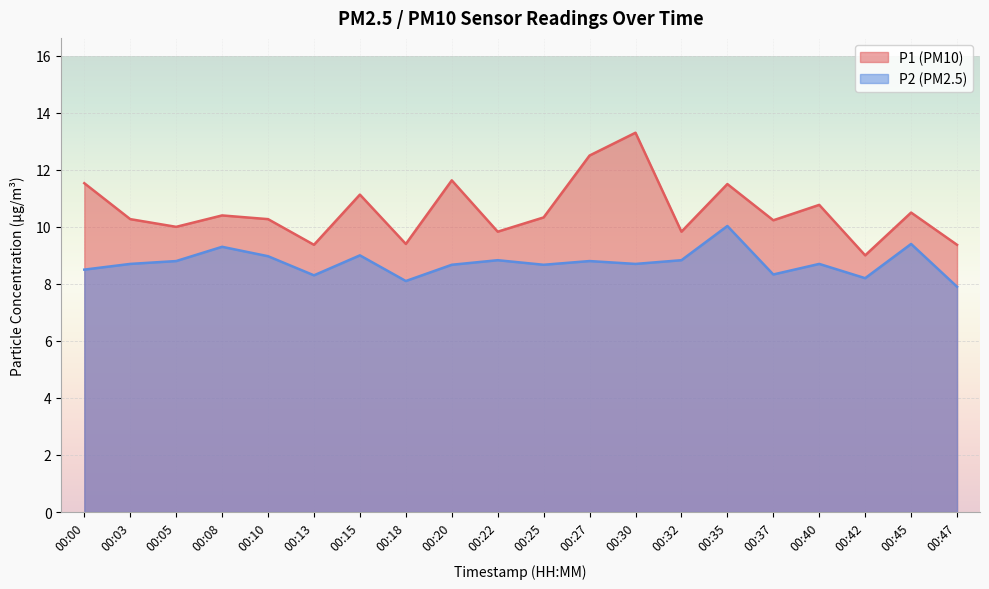

Is the value of P1 at 00:05 greater than the value of P2 at 00:10?

Yes